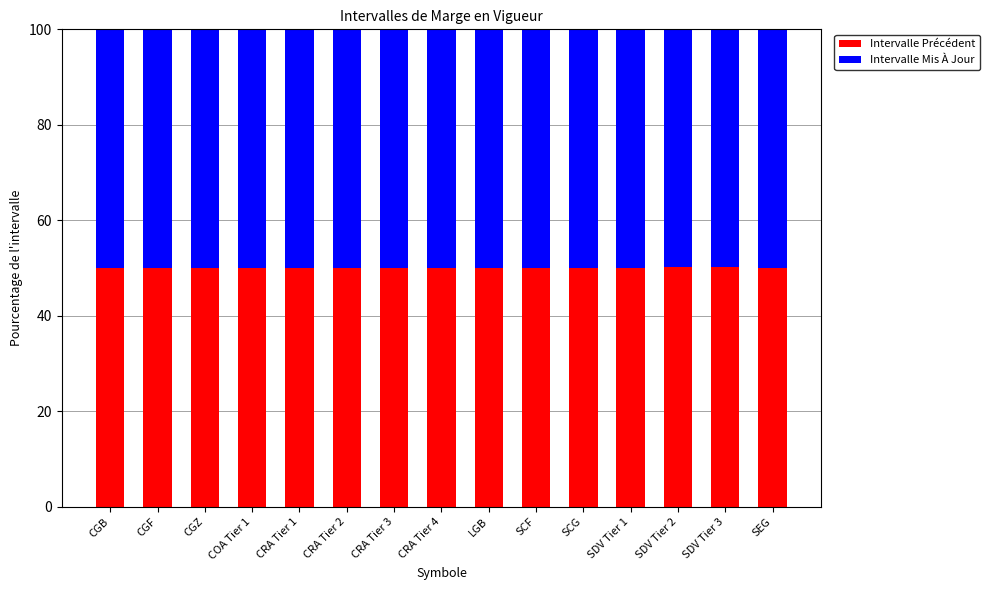

What is the sum of all Intervalle Précédent values?

751.1